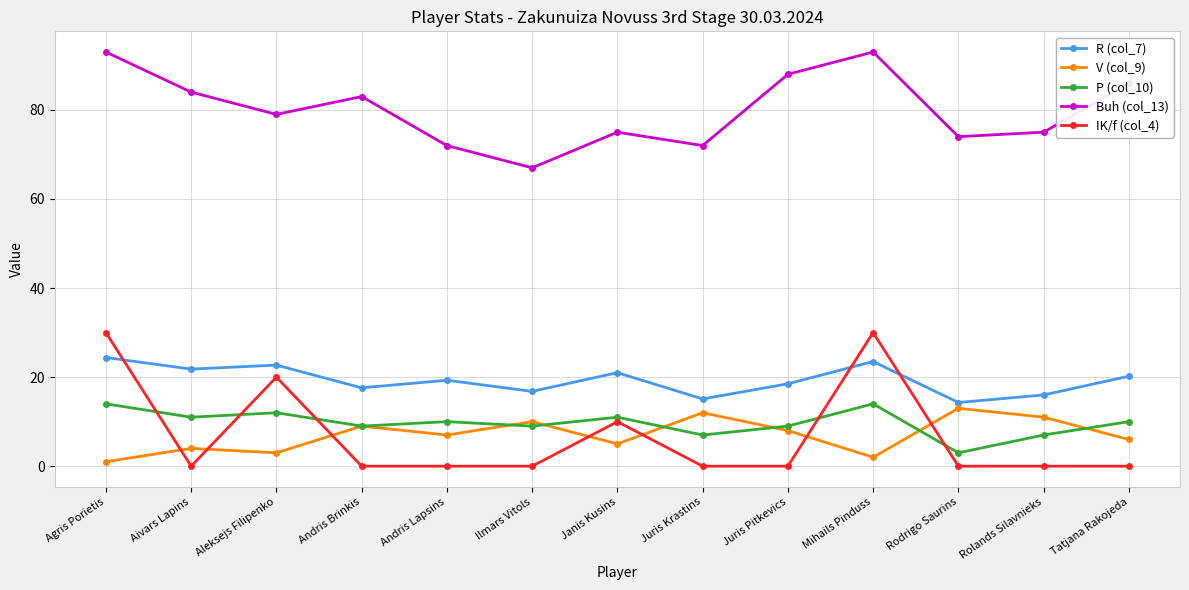

Is this an area chart (filled region under the line)?

No